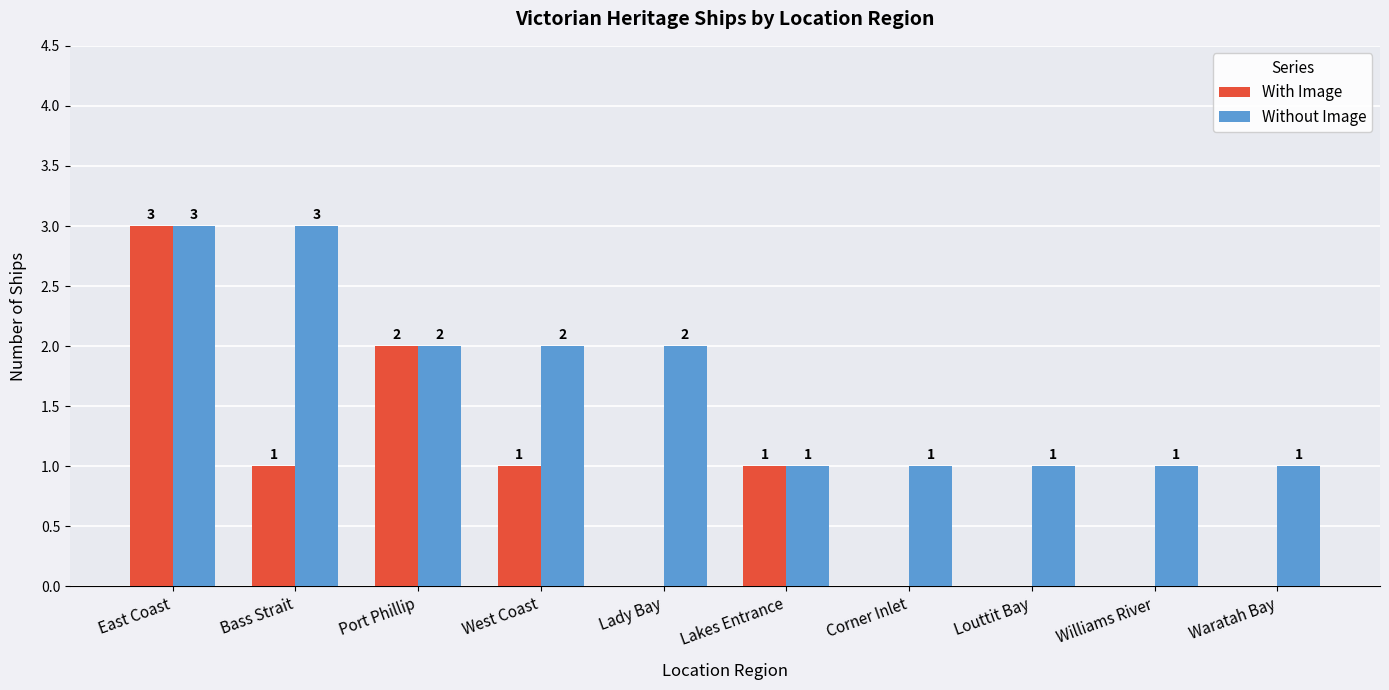

Where does the With Image series first go above 1?

East Coast